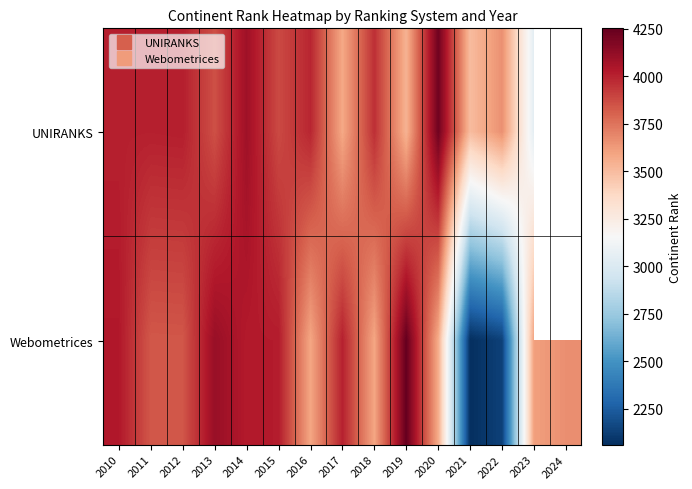

Which series has the largest range (max minus min)?

Webometrices